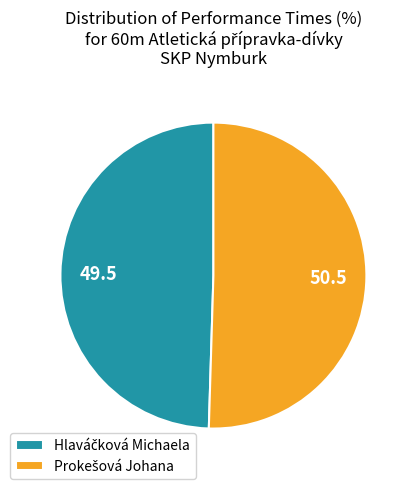

Does any single category account for the majority?

Yes